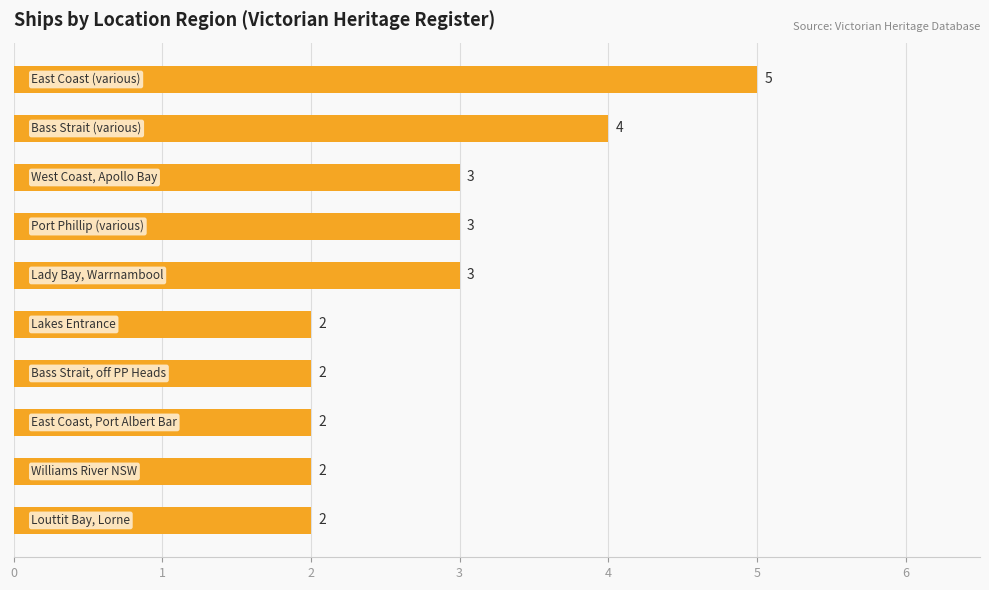

How many distinct data groups are displayed?

1